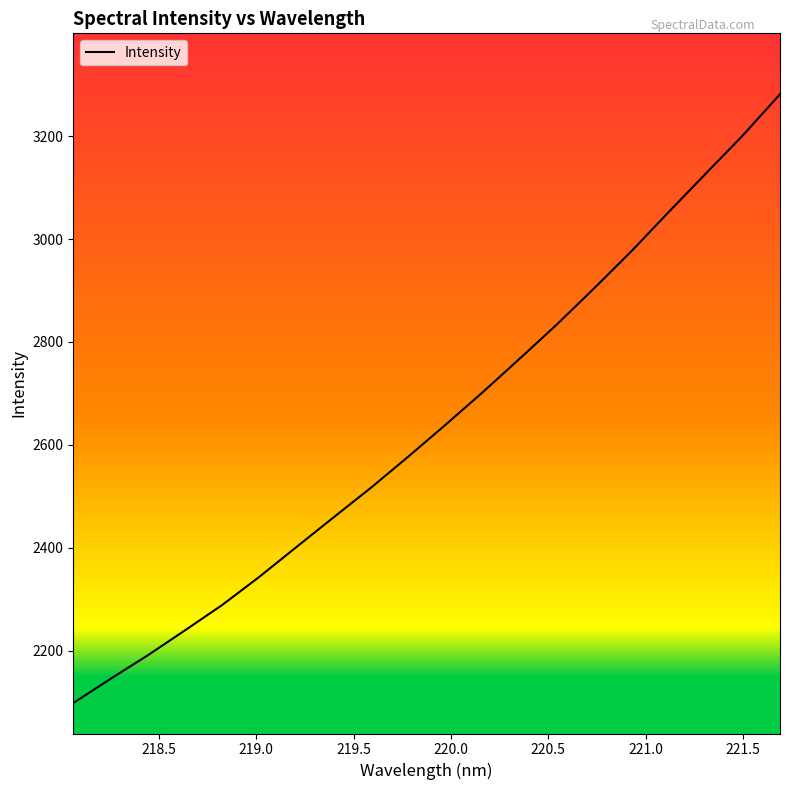

What is the minimum value shown in the chart?

2098.4